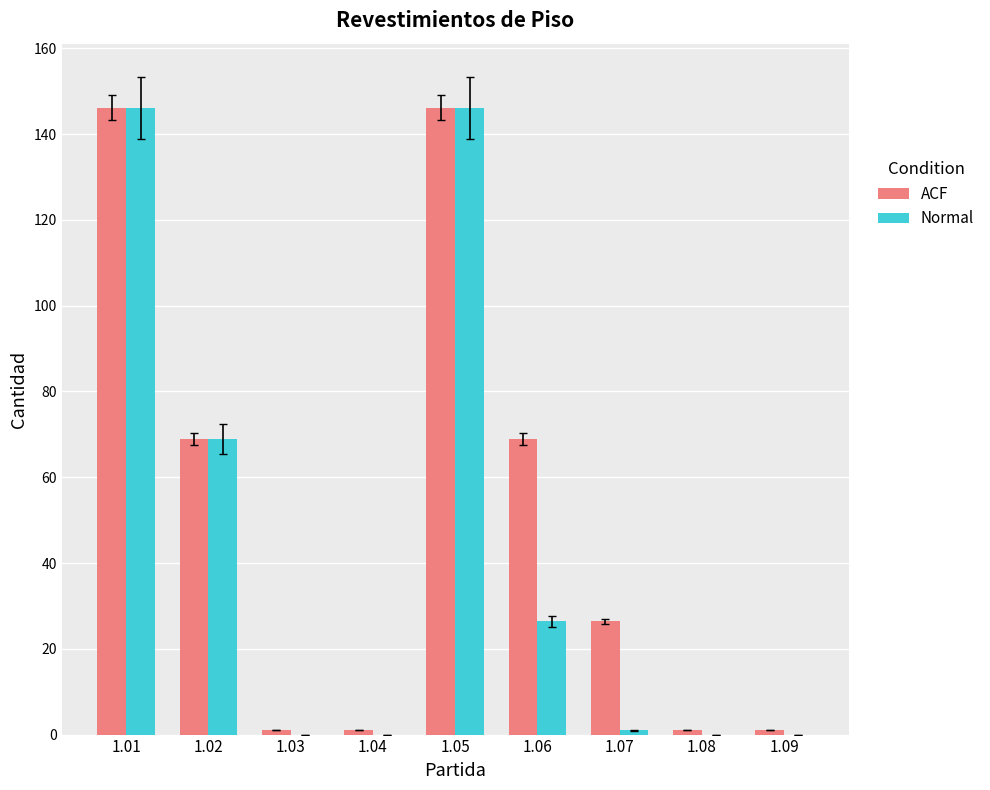

At which category is the sum across all series the highest?

1.01